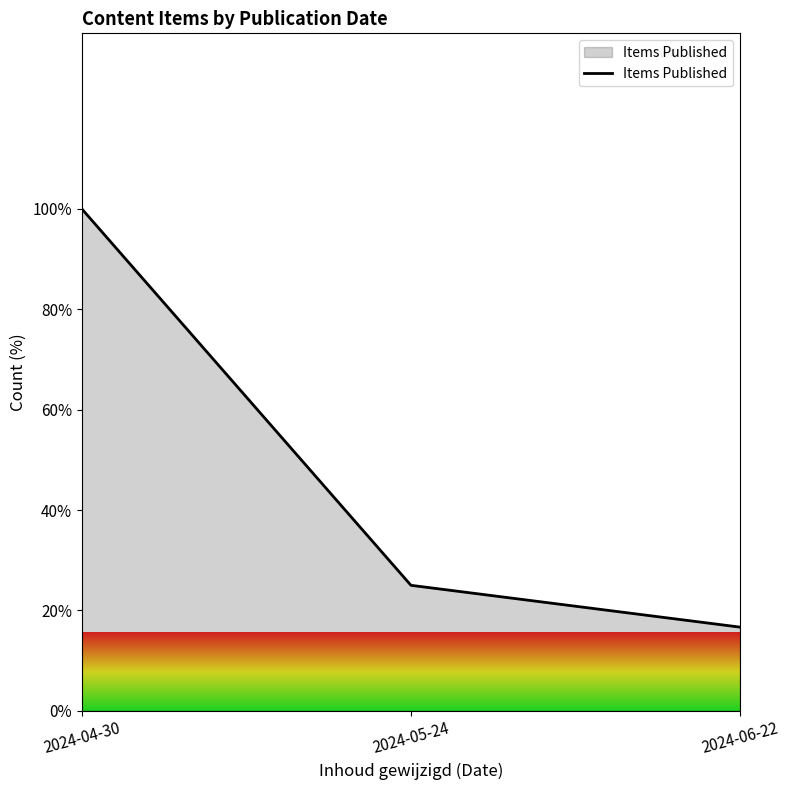

What value does the data have at 2024-06-22?

16.7